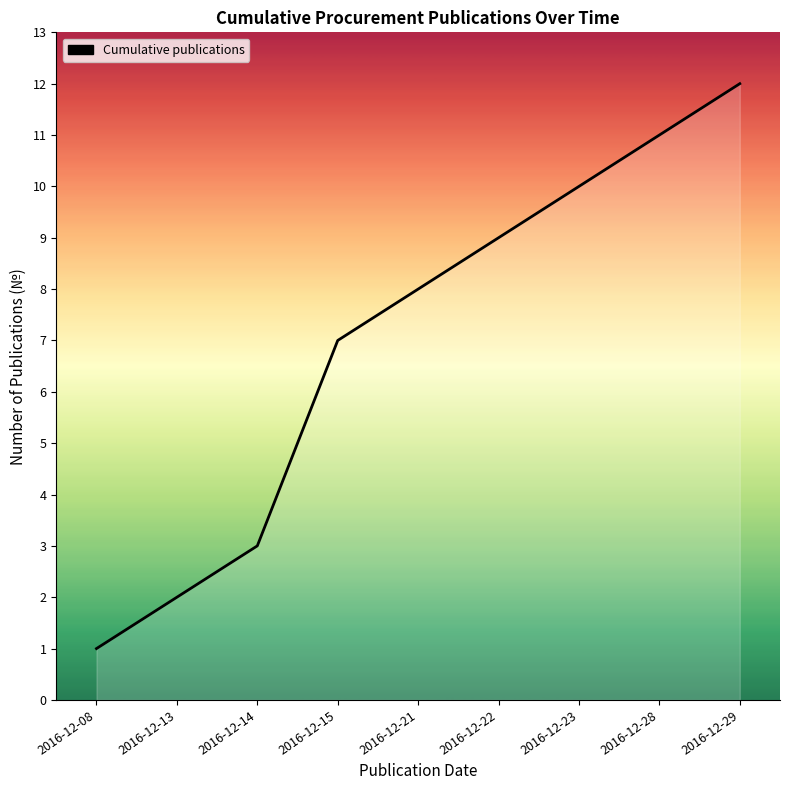

Where is the data nearest to the value 6?

2016-12-15